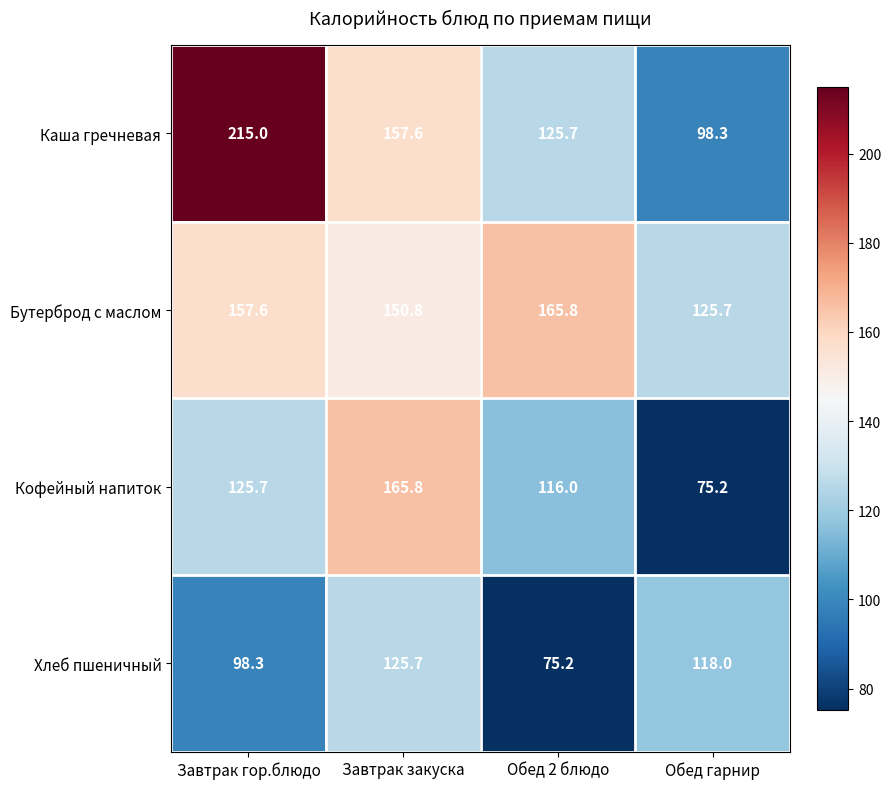

Which series has the largest range (max minus min)?

Каша гречневая